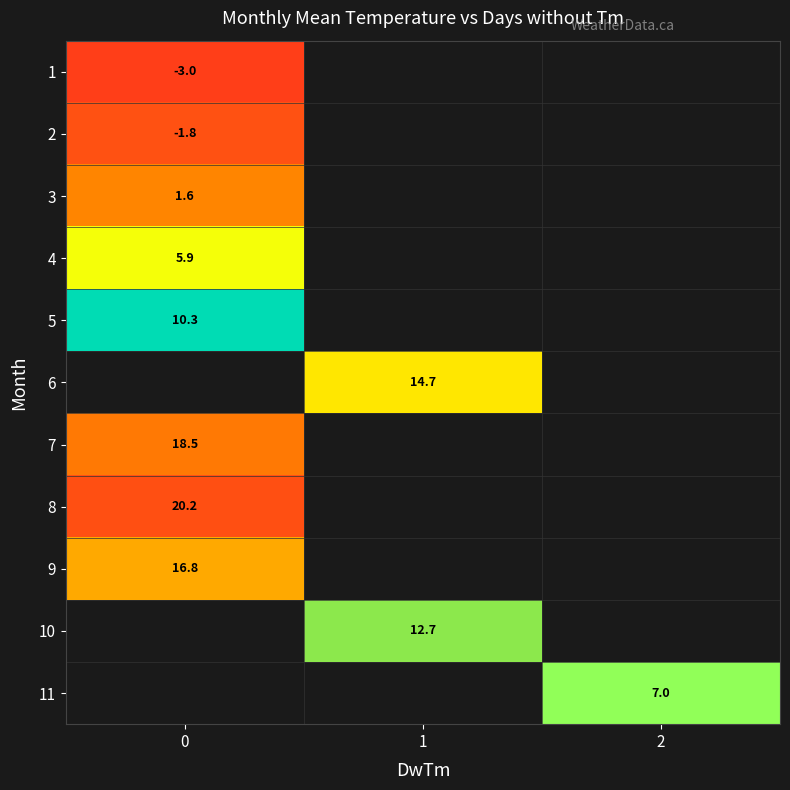

The 7 series shows 24.3 at 0. True or false?

False